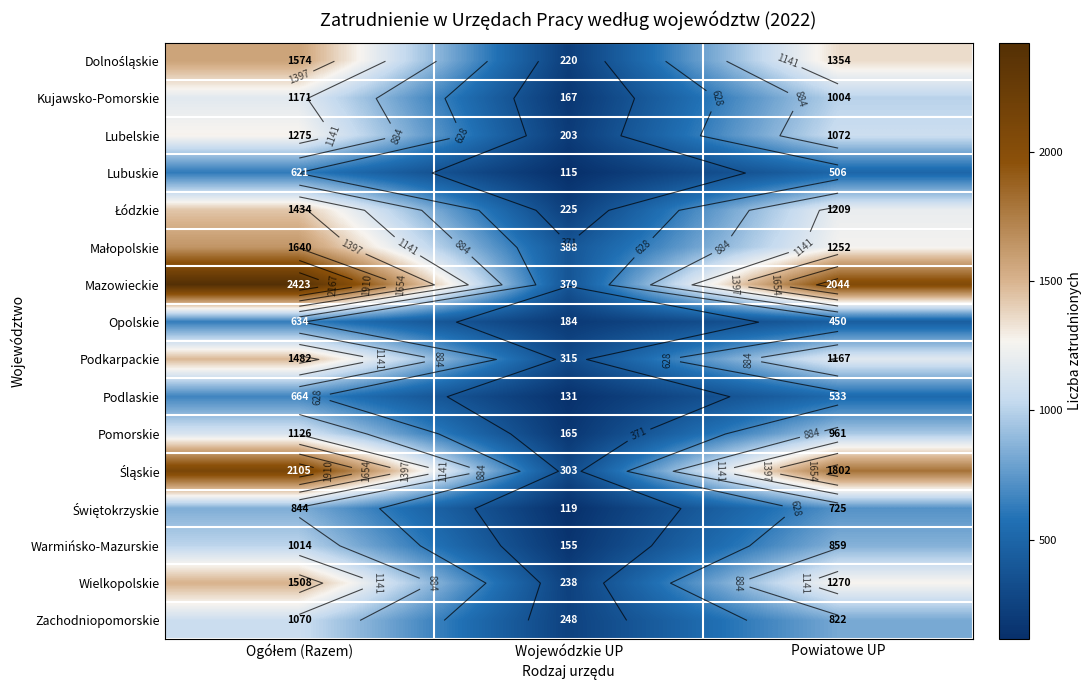

Is the value of Zachodniopomorskie at Powiatowe UP greater than the value of Wielkopolskie at Powiatowe UP?

No